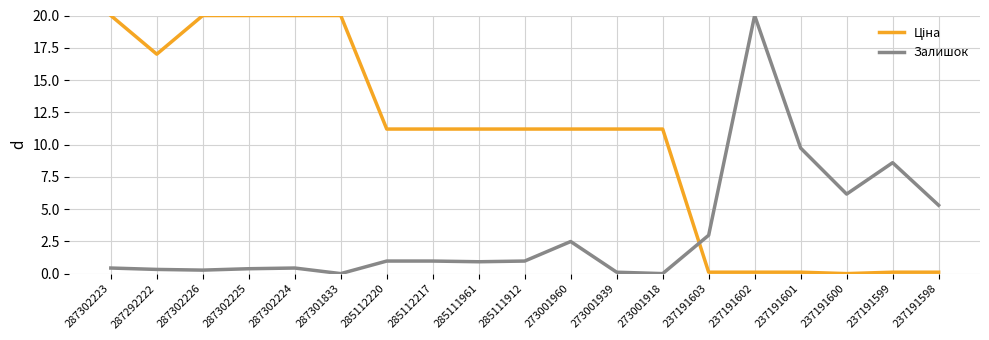

At which label is Залишок closest to 10?

237191601